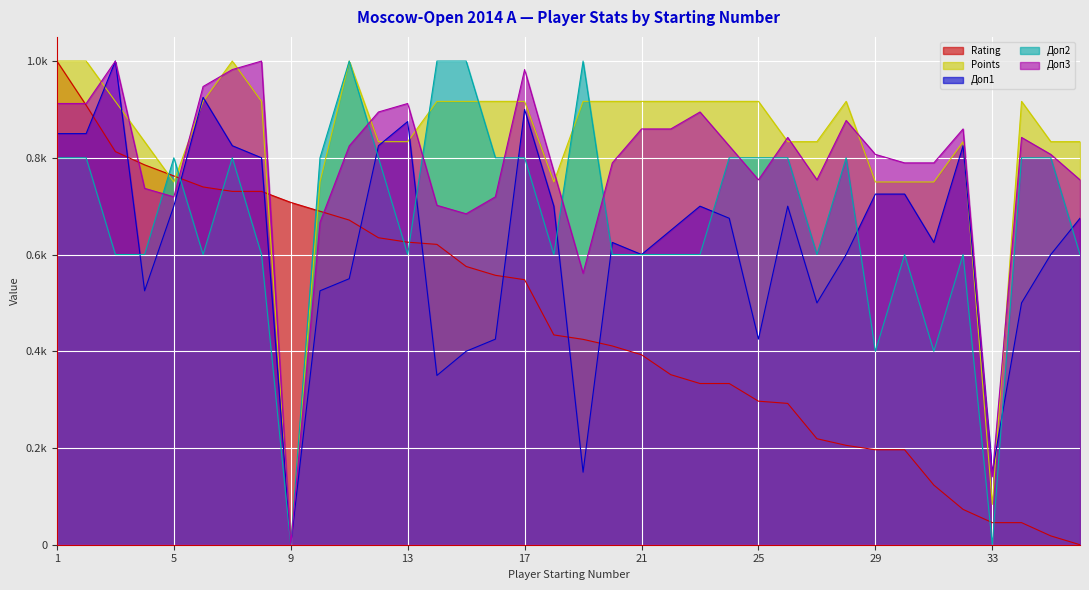

Rank the series at 22 from lowest to highest value.

Rating, Доп2, Доп1, Доп3, Points